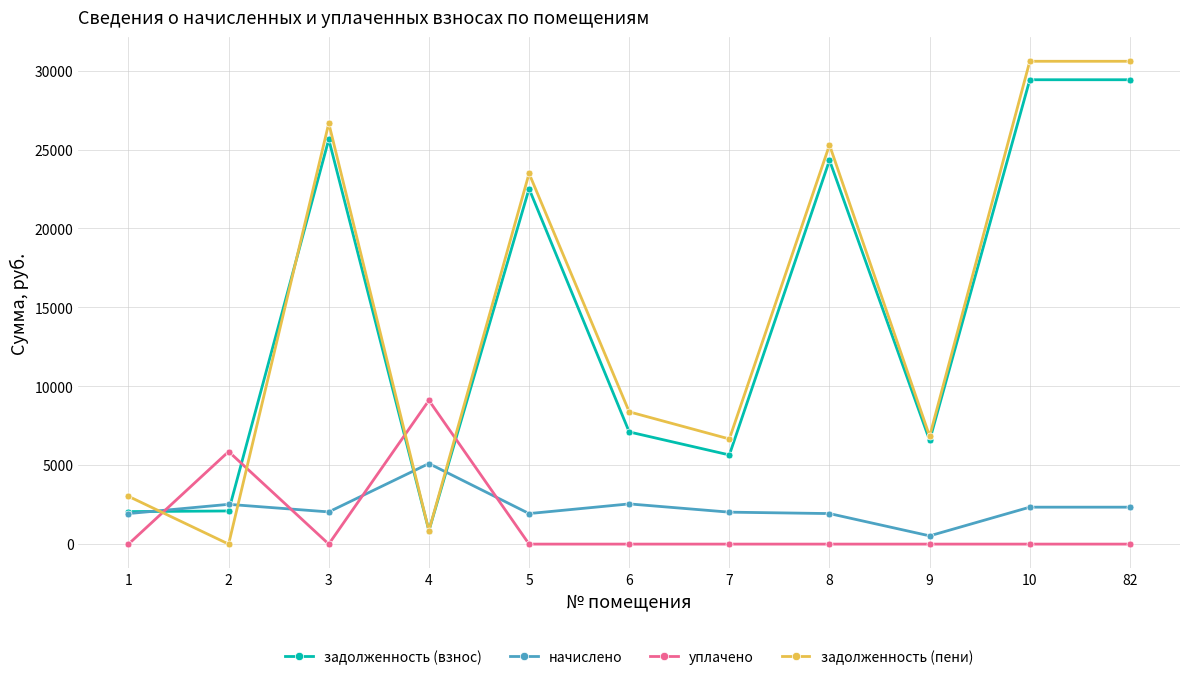

Is this an area chart (filled region under the line)?

No